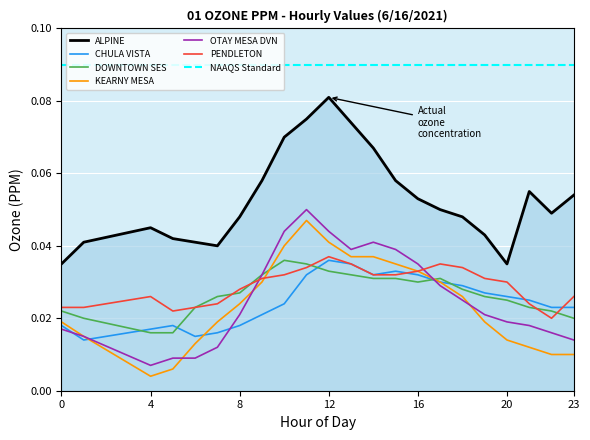

At which label is OTAY MESA DVN closest to 0?

4